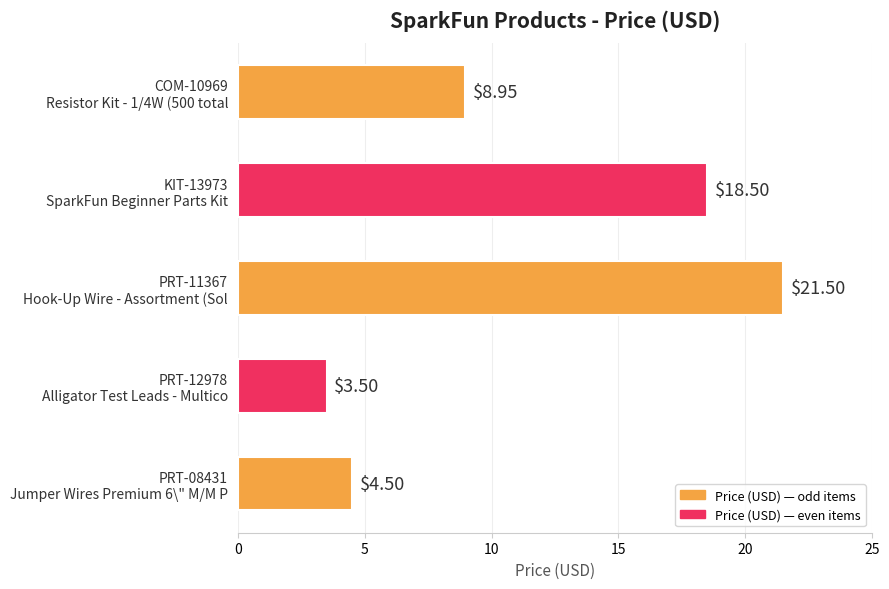

List the labels in order of value, smallest first.

PRT-12978
Alligator Test Leads - Multico, PRT-08431
Jumper Wires Premium 6\" M/M P, COM-10969
Resistor Kit - 1/4W (500 total, KIT-13973
SparkFun Beginner Parts Kit, PRT-11367
Hook-Up Wire - Assortment (Sol